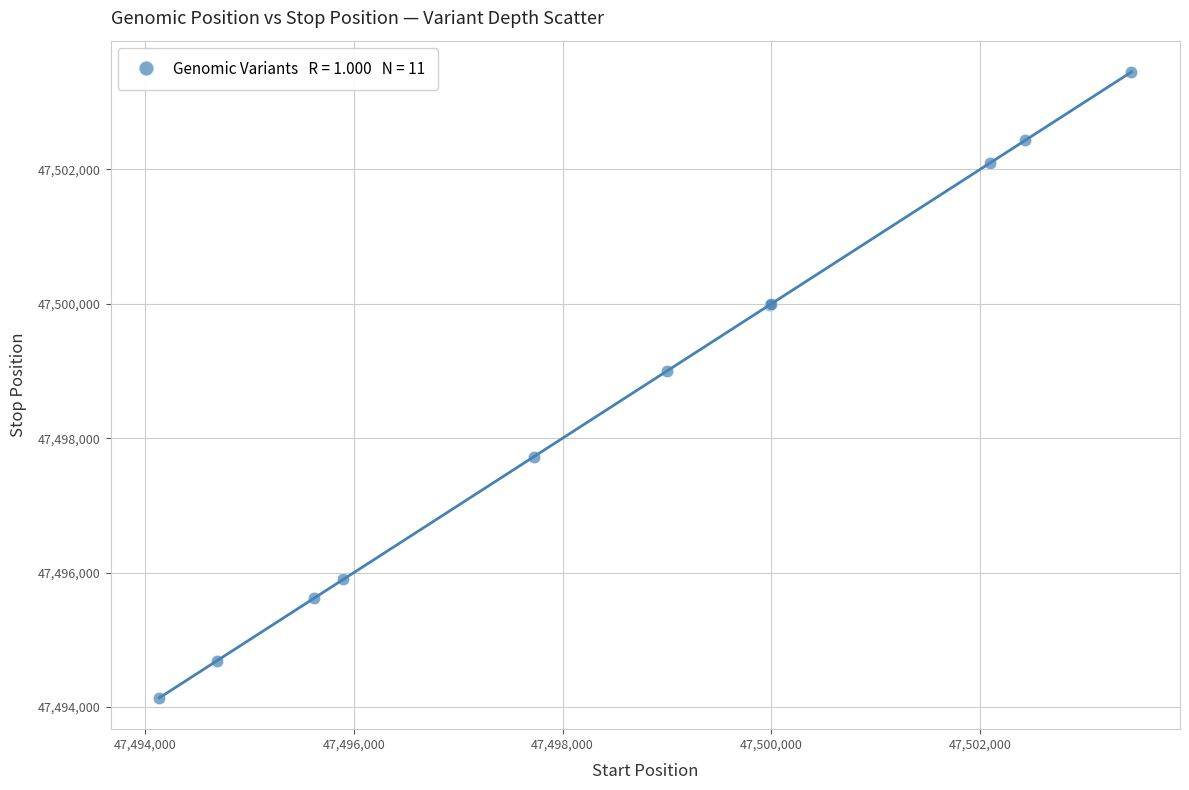

What Y value in the scatter plot is closest to 47498794?

47499001